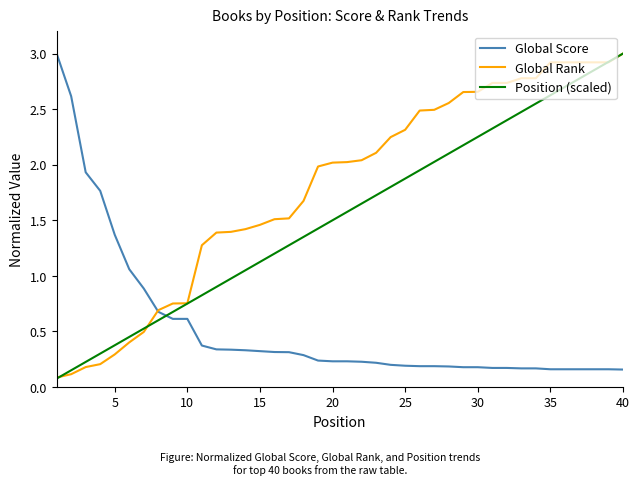

True or false: Position (scaled) has more than 0 points higher than both neighbors.

False